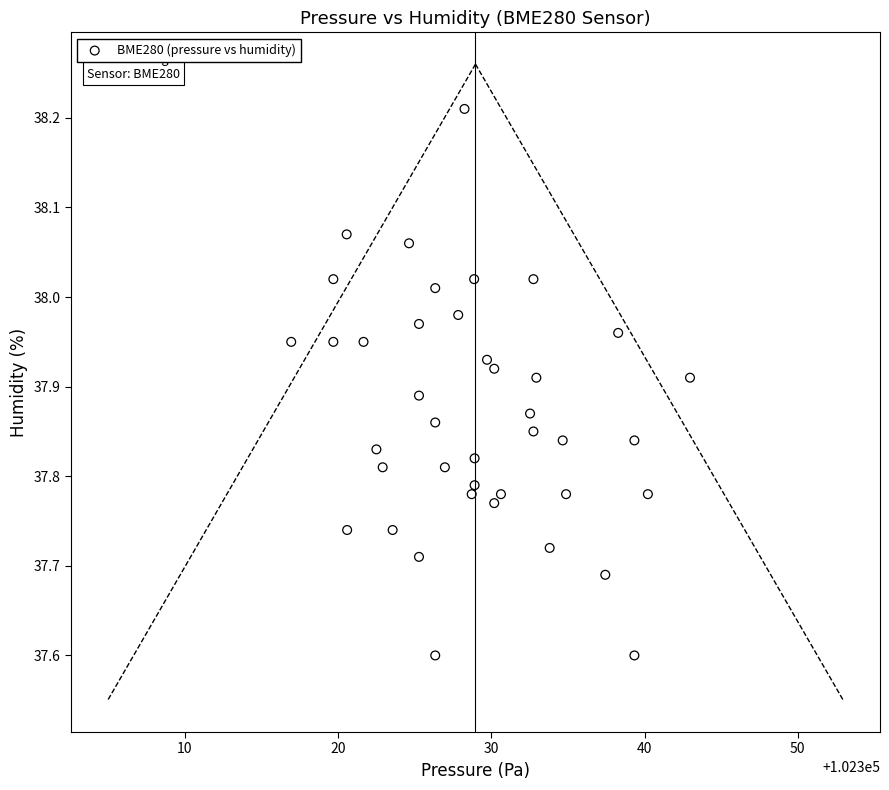

What is the range of Y values (max minus min)?

0.6